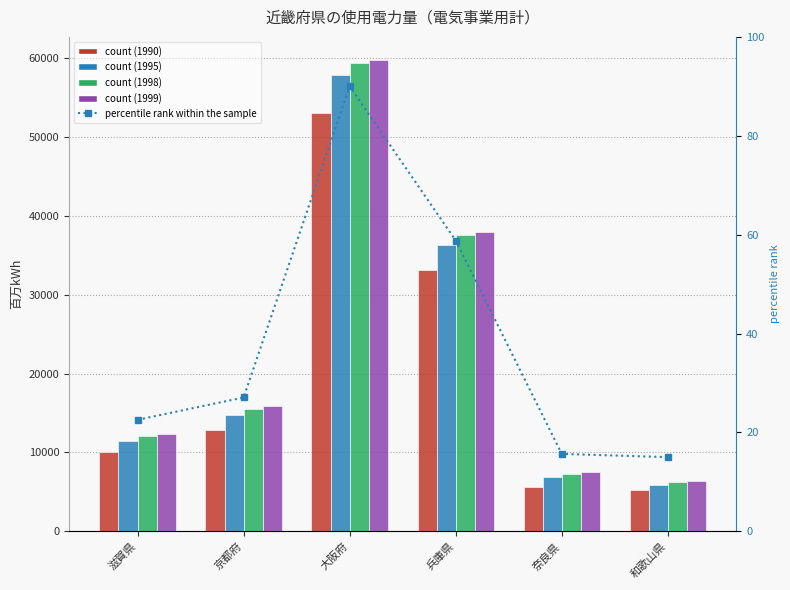

List the labels in order of value, smallest first.

和歌山県, 奈良県, 滋賀県, 京都府, 兵庫県, 大阪府